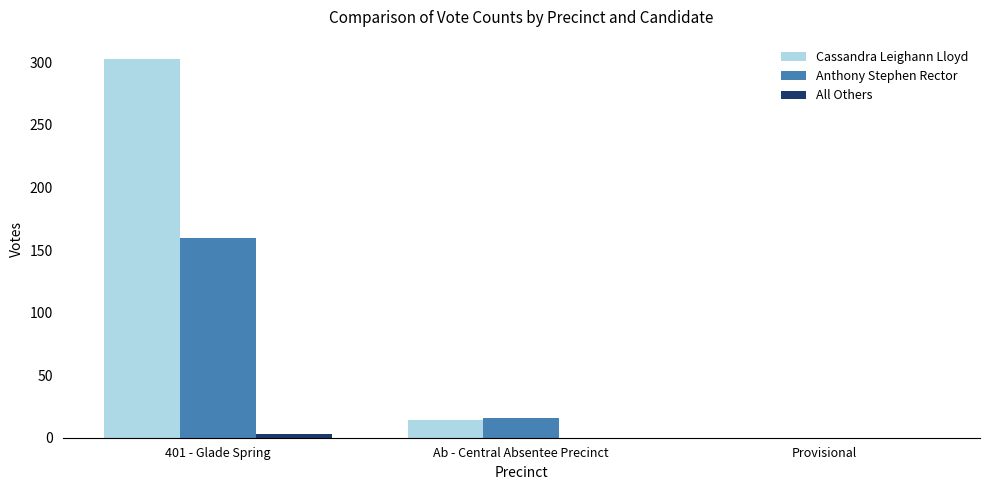

Is it true that Anthony Stephen Rector equals -61 at Provisional?

False